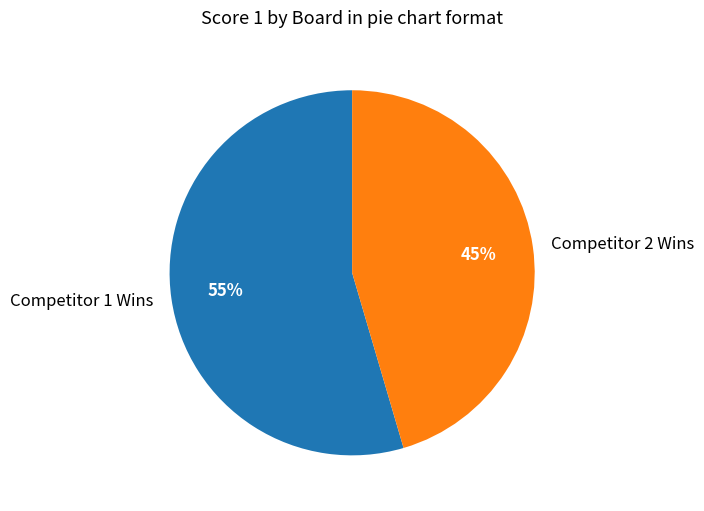

What percentage is the Competitor 2 Wins slice, to the nearest percent?

45%